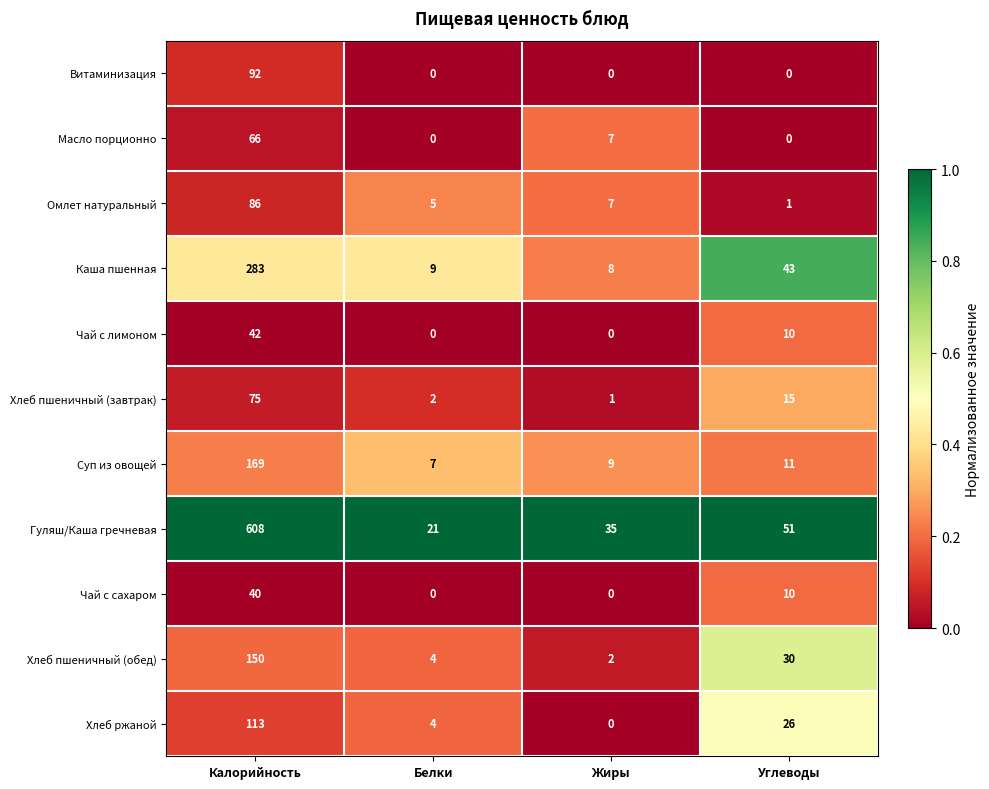

How many values in the Хлеб пшеничный (обед) series are below 30?

2